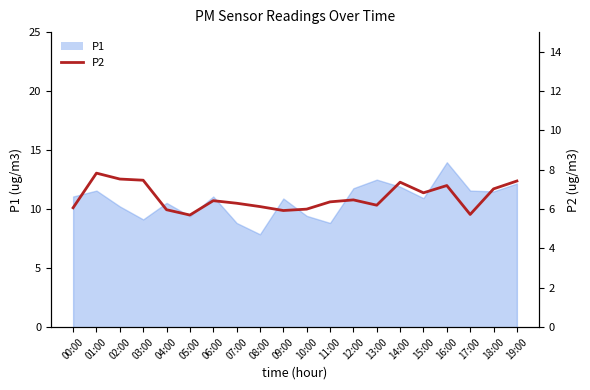

What is the label of the 12th point from the left?

11:00